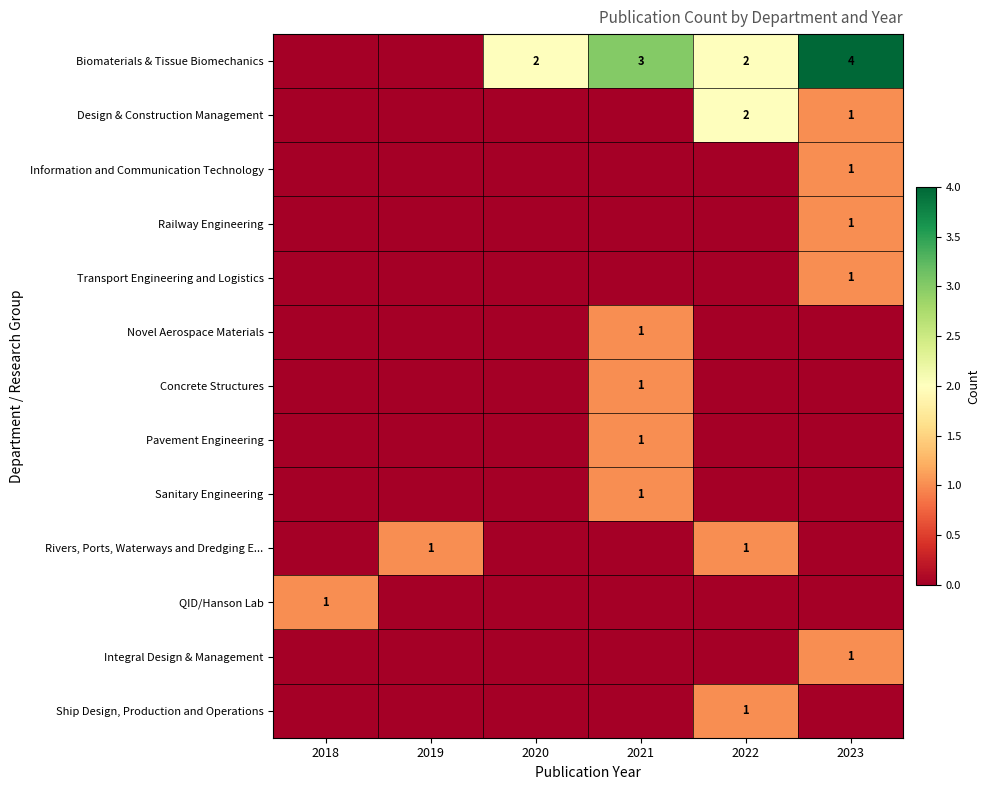

True or false: Design & Construction Management has a value of 2 at 2022.

True